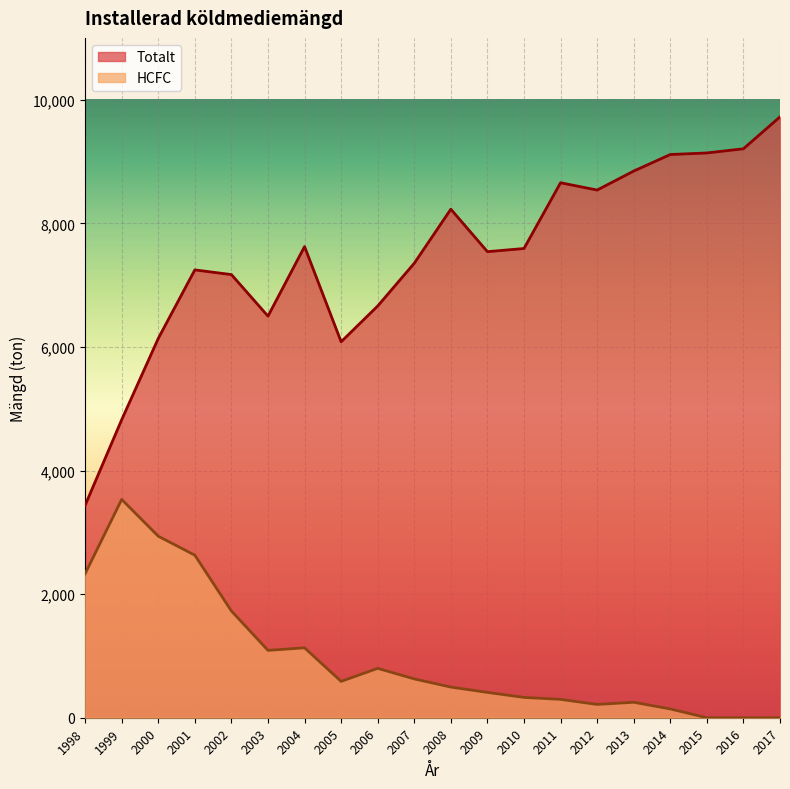

Reading left to right, what are all the values shown in this chart?

Totalt: 1998=3437	1999=4822	2000=6137	2001=7246	2002=7170	2003=6498	2004=7623	2005=6083	2006=6662	2007=7354	2008=8228	2009=7541	2010=7592	2011=8656	2012=8538	2013=8845	2014=9113	2015=9138	2016=9206	2017=9722
HCFC: 1998=2330	1999=3532	2000=2937	2001=2630	2002=1727	2003=1090	2004=1131	2005=588	2006=799	2007=628	2008=496	2009=410	2010=329	2011=297	2012=215	2013=250	2014=142	2015=0	2016=0	2017=0